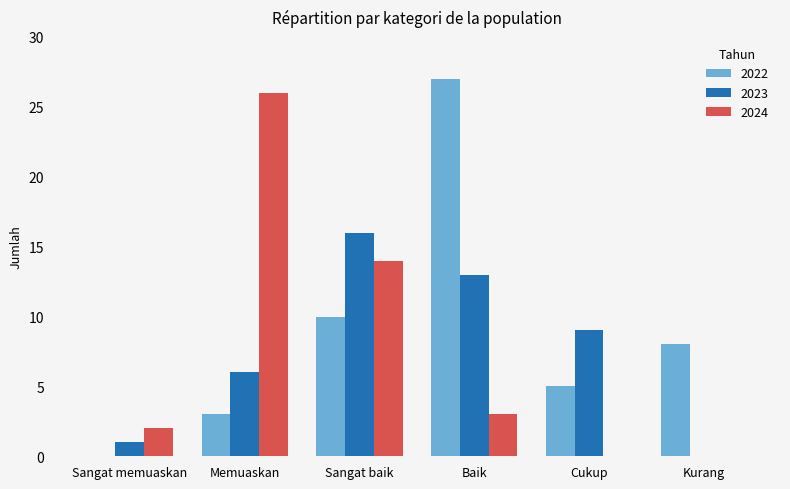

Count the number of data series in this chart.

3